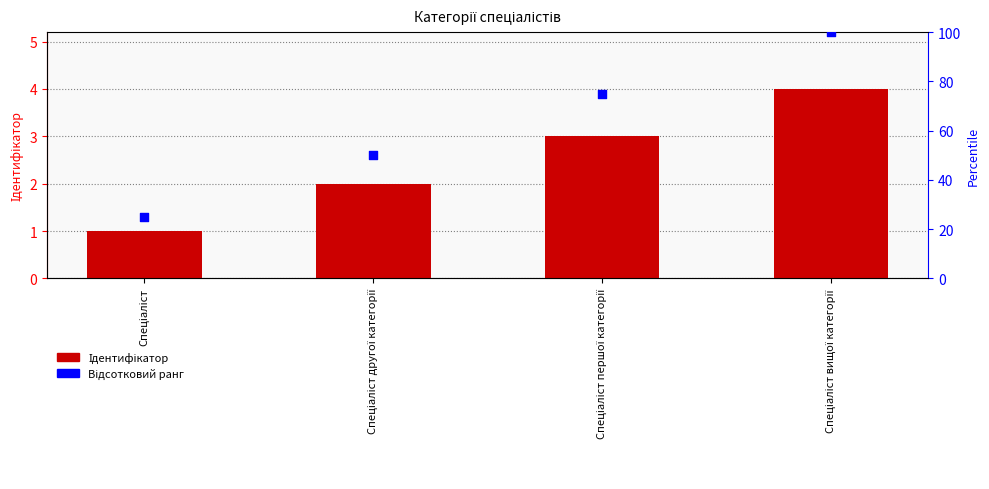

What is the total value across all series at Спеціаліст вищої категорії?

104